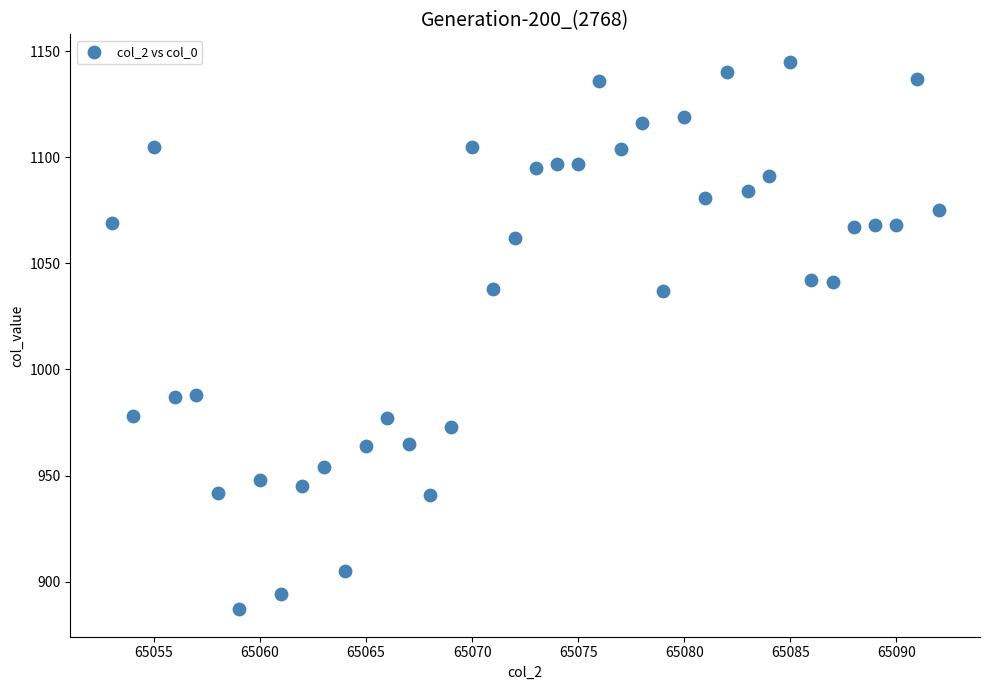

What is the range of Y values (max minus min)?

258